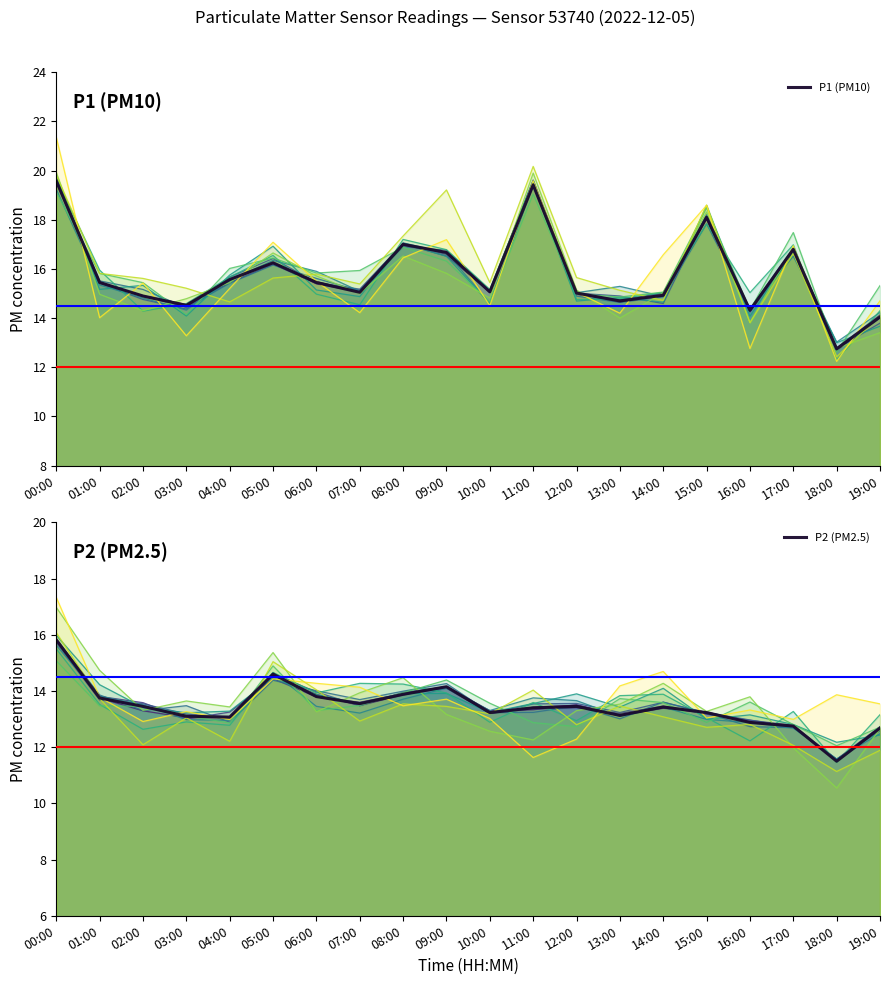

What is the minimum value shown in the chart?

11.5